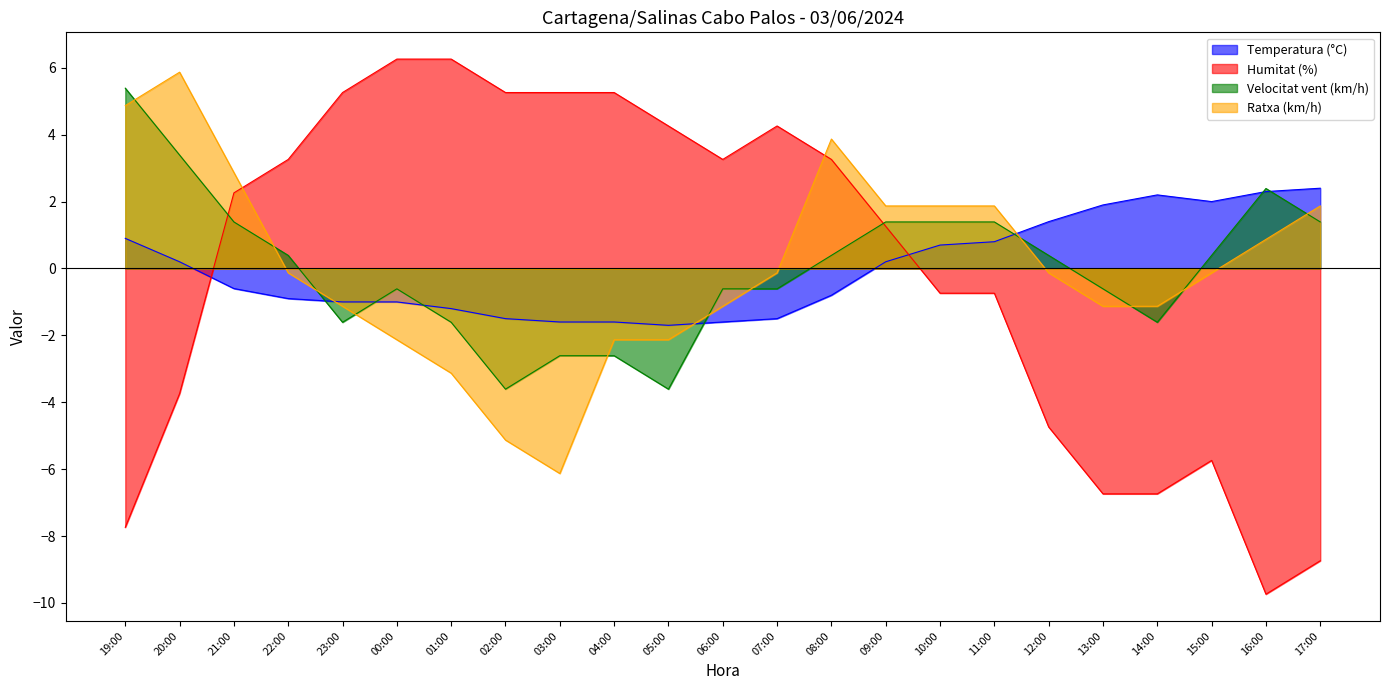

What is the label of the 19th point from the right?

23:00